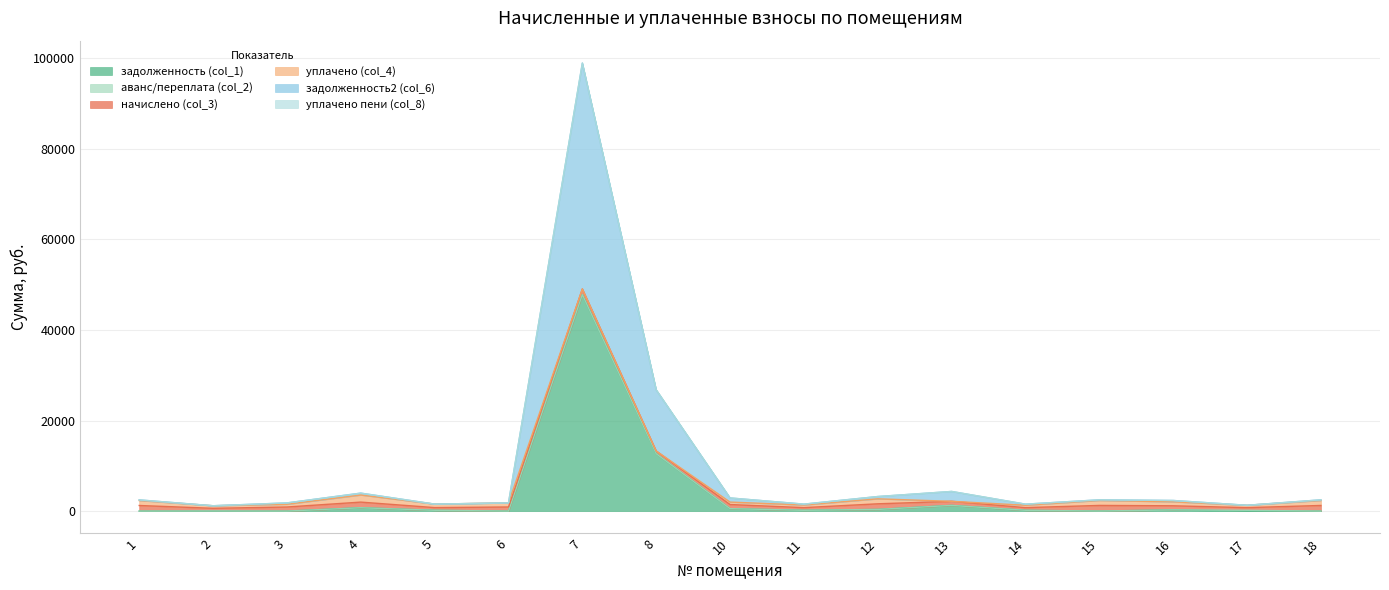

True or false: уплачено пени (col_8) and уплачено (col_4) intersect in this chart.

False